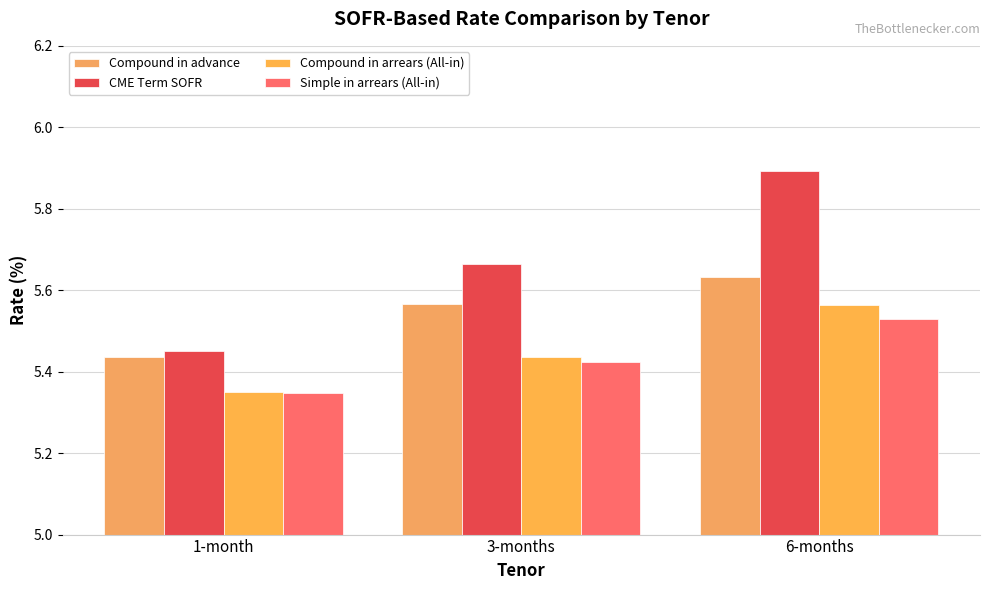

At which label does Simple in arrears (All-in) reach its peak?

6-months